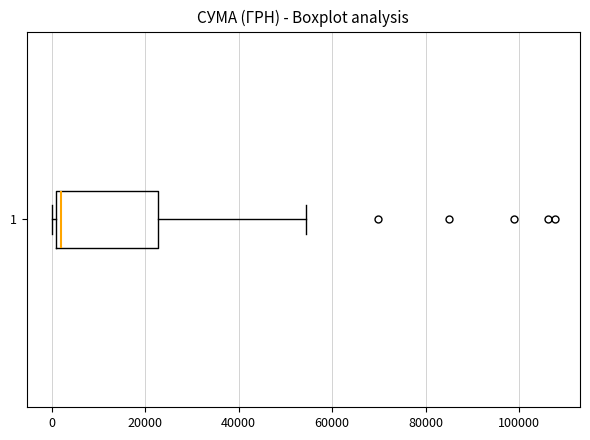

Transcribe this box plot: give where the median line is, the range the box spans, and where the two whiskers end, as read against the x-axis. The values are not printed on the chart, so give them approximately, as read against the axis.

median 2000, box 0 to 22000, whiskers 0 (just left of the box's left edge) to 54000